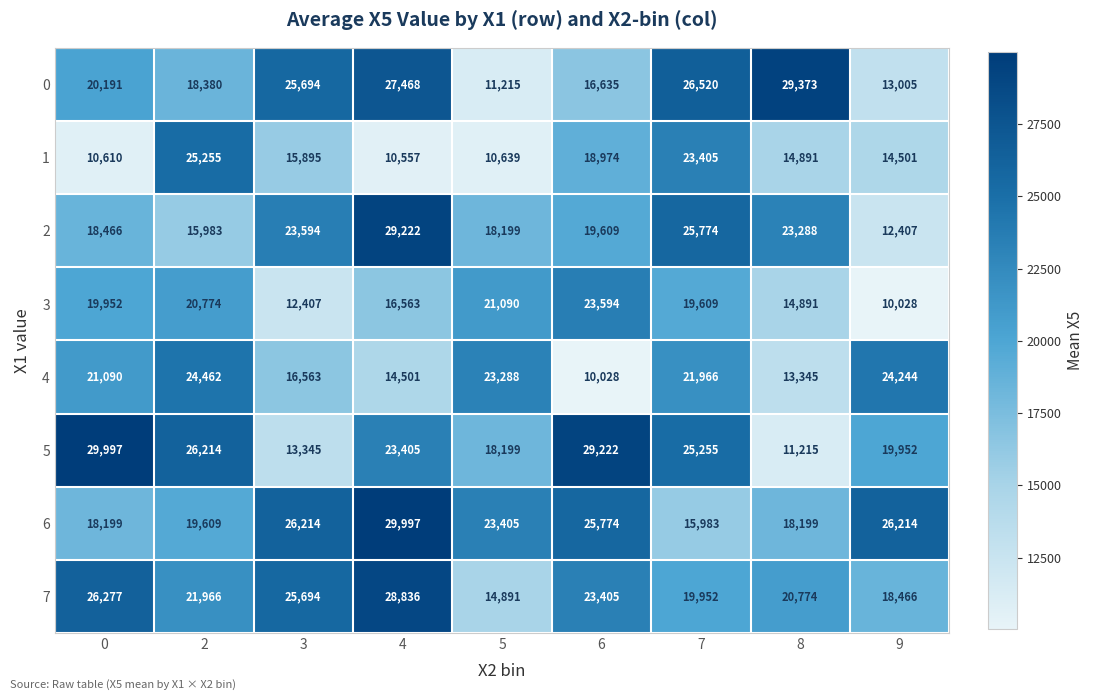

At which category is the sum across all series the highest?

4